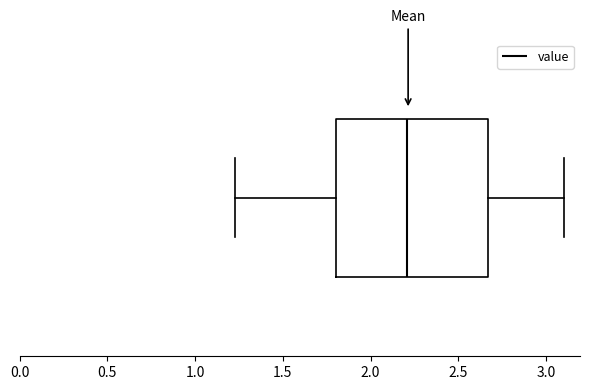

Transcribe this box plot: give where the median line is, the range the box spans, and where the two whiskers end, as read against the x-axis. The values are not printed on the chart, so give them approximately, as read against the axis.

median 2.20, box 1.80 to 2.65, whiskers 1.25 to 3.10